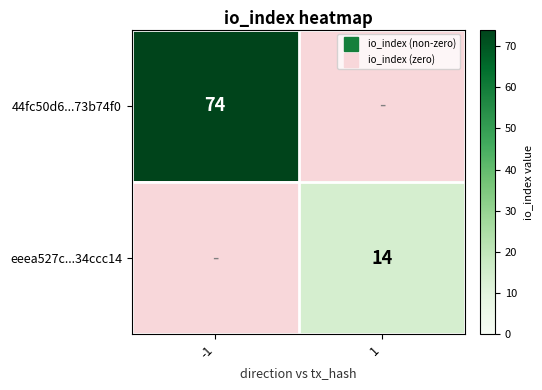

Which category has the lowest value in the eeea527c...34ccc14 series?

-1